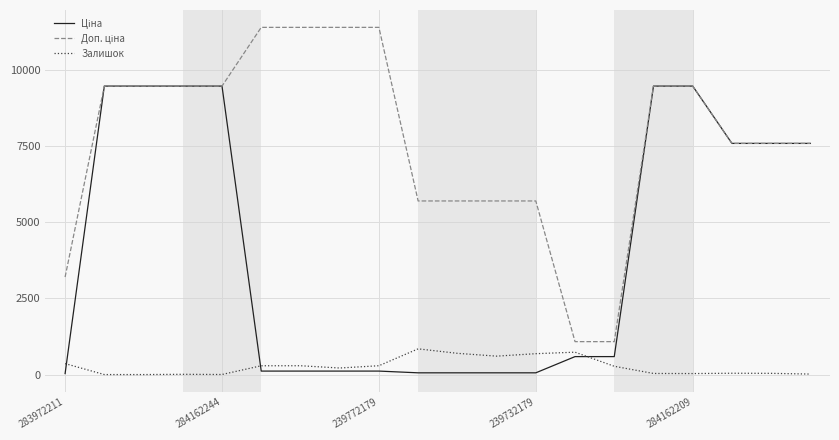

Rank the series by their average value, from lowest to highest.

Залишок, Ціна, Доп. ціна